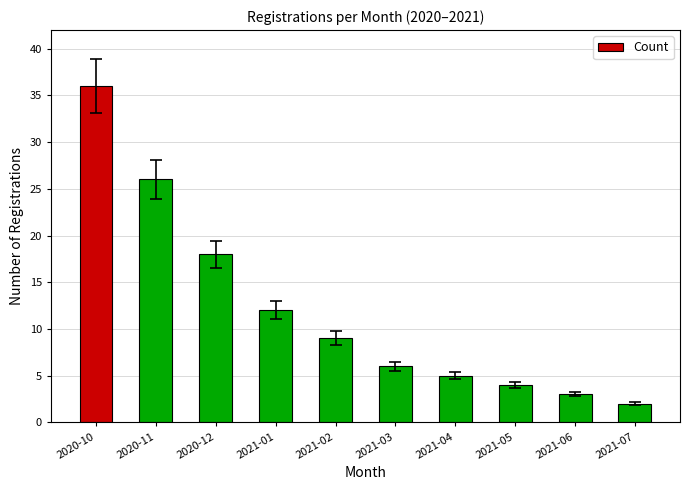

What is the label of the 10th bar from the left?

2021-07